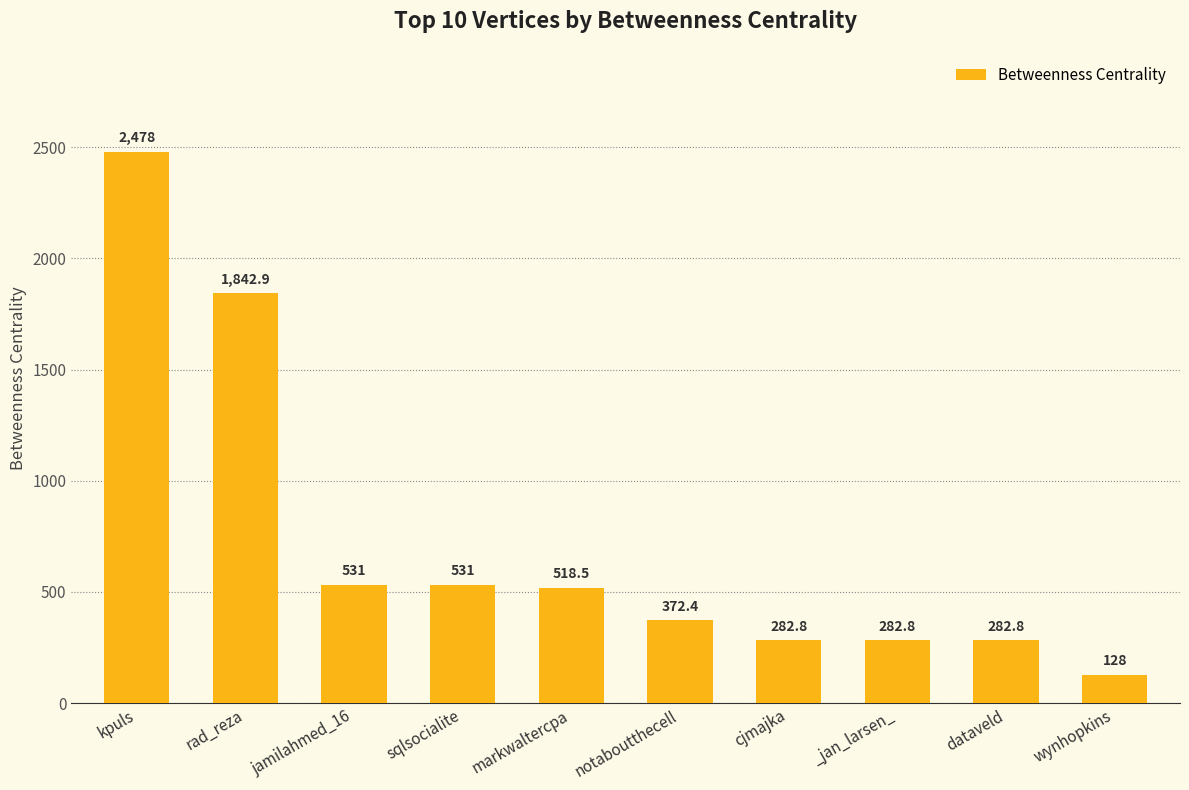

What position from the left is sqlsocialite?

4